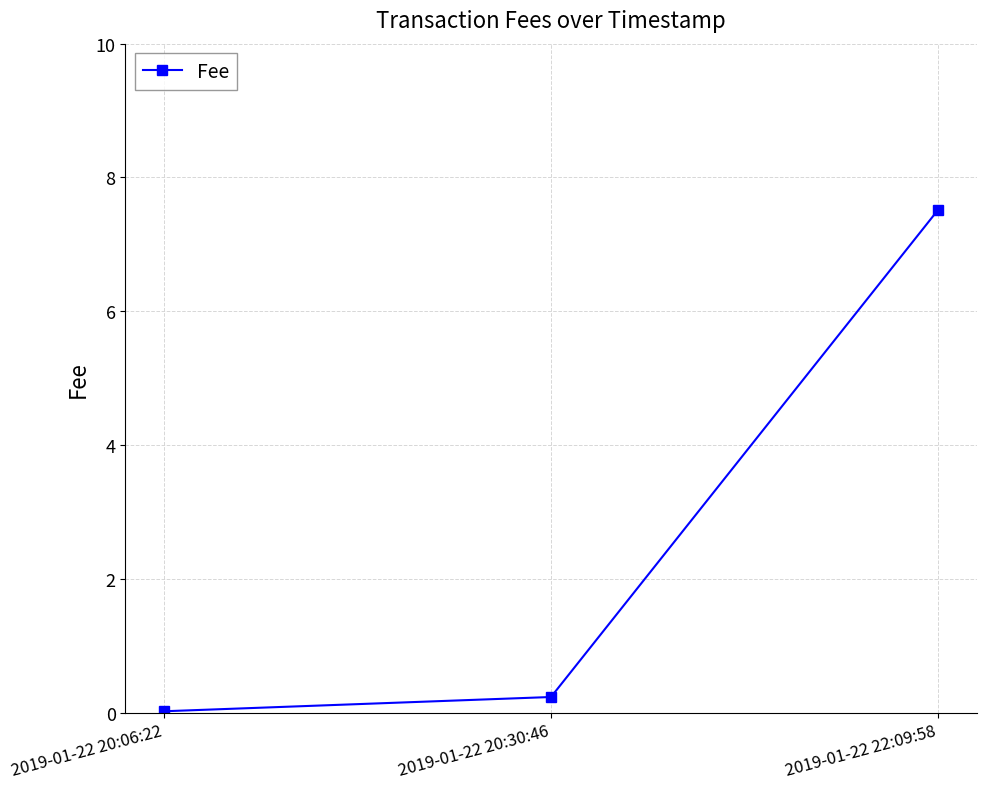

What is the sum of all values?

7.8